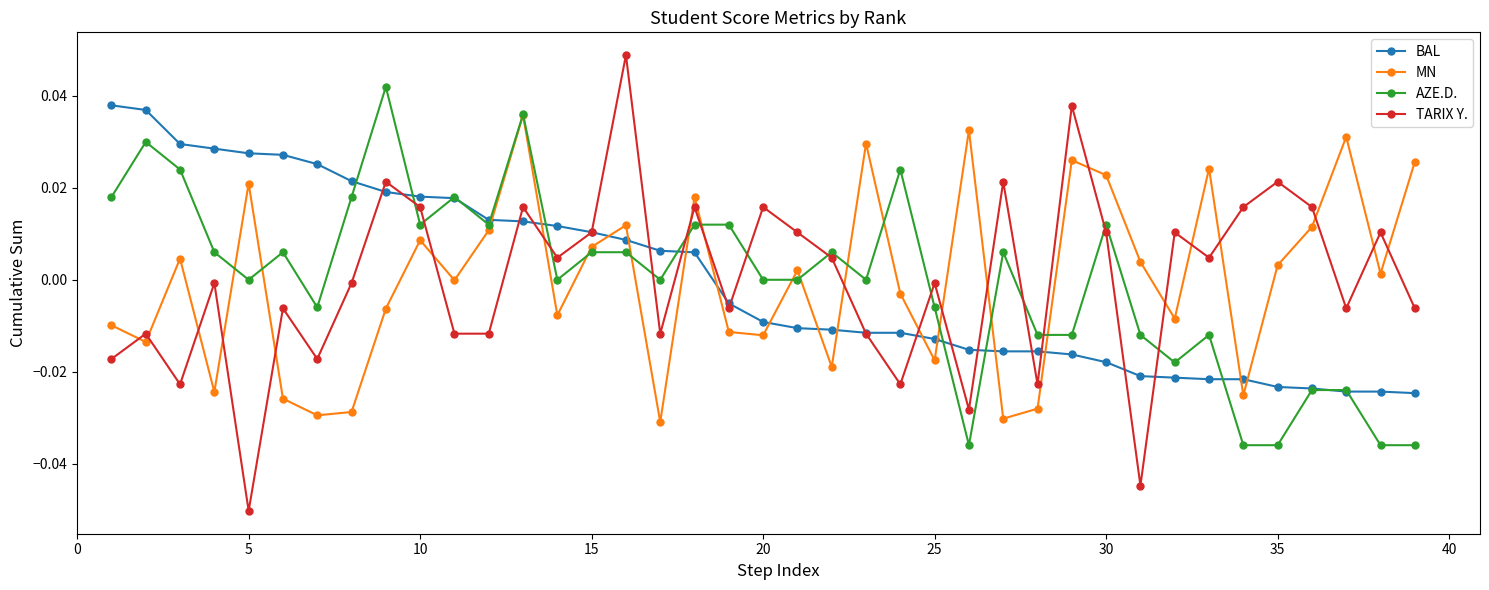

How many interior local peaks does the MN series have?

12